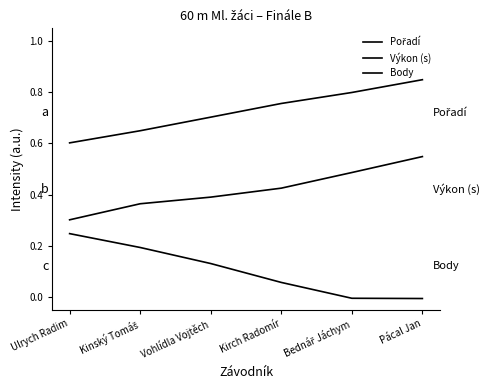

Does the chart display data point markers on the line(s)?

No